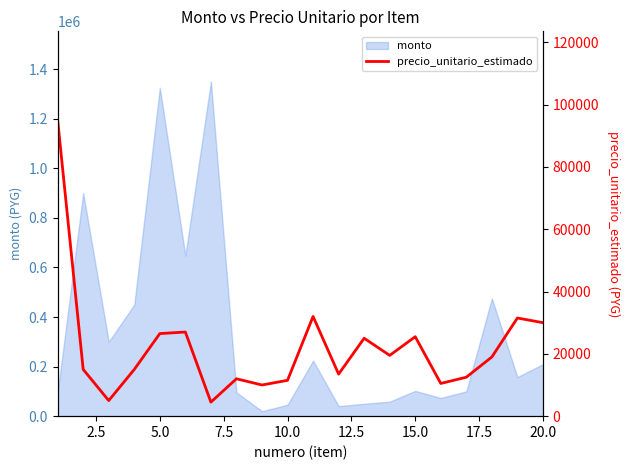

Is it true that the value at 12 is 44753?

False